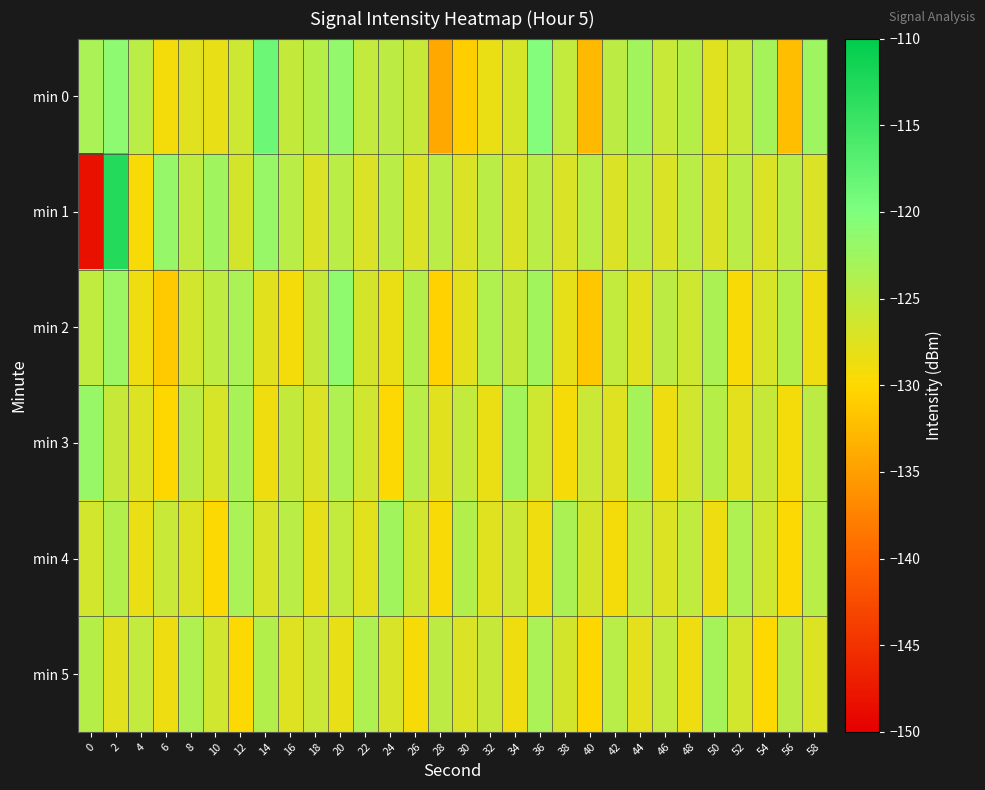

At which category is the sum across all series the highest?

2